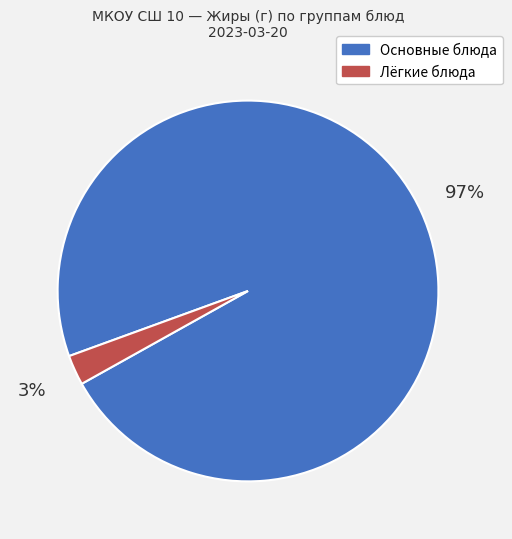

To the nearest percent, what is the average slice percentage?

50%